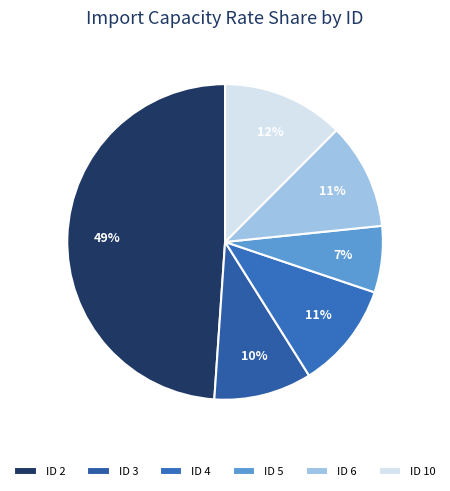

How many slices are in this pie chart?

6